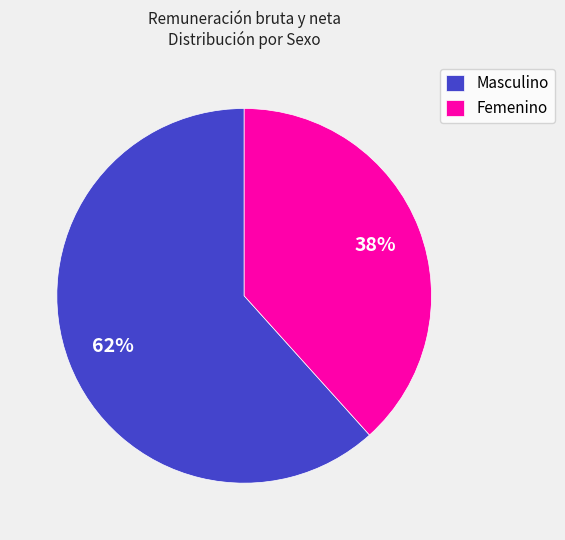

What is the ratio of the value at Masculino to the value at Femenino?

1.6